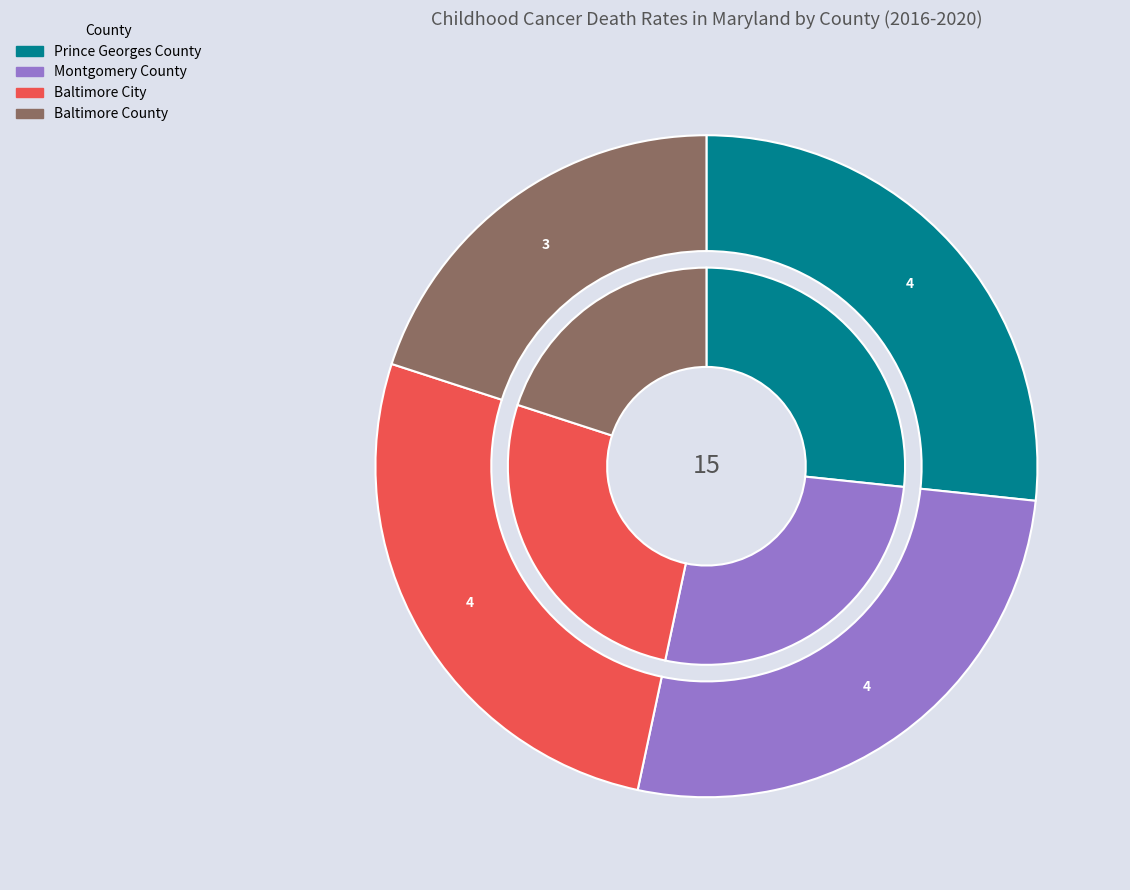

How many slices are in this pie chart?

4